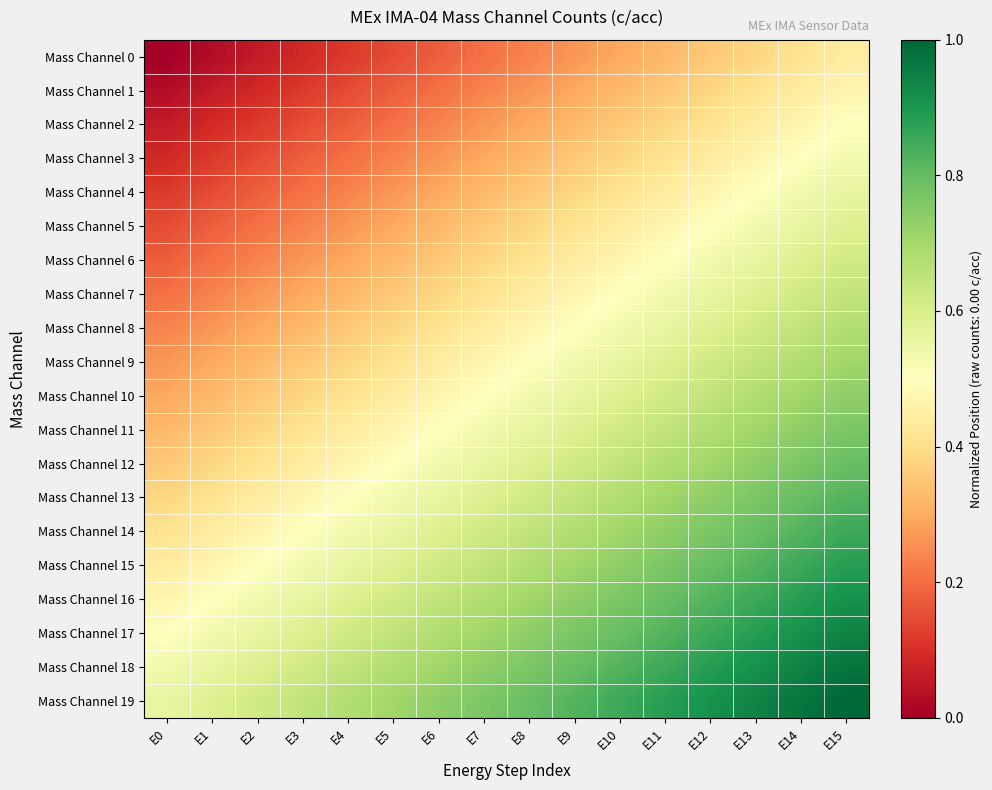

What is the total value across all series at E7?

9.7